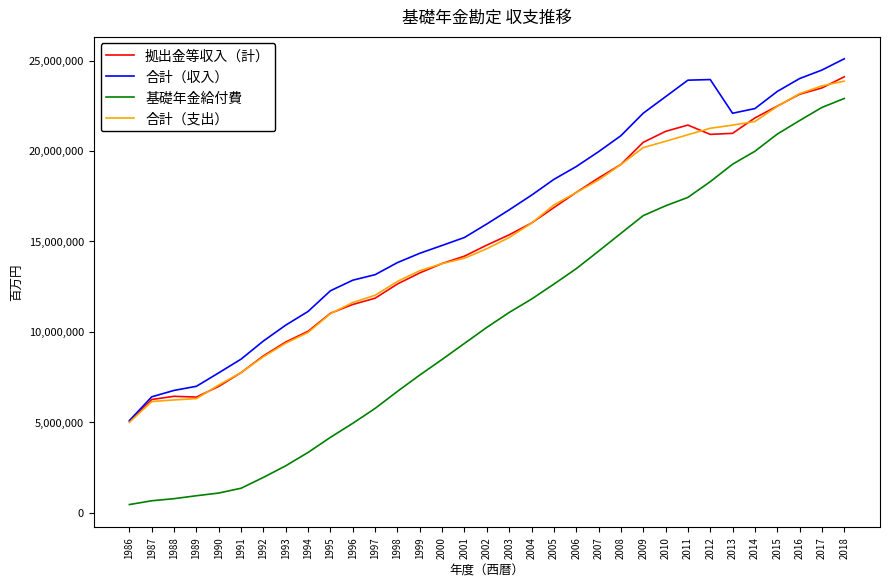

The 合計（支出） series shows 11900534 at 2009. True or false?

False